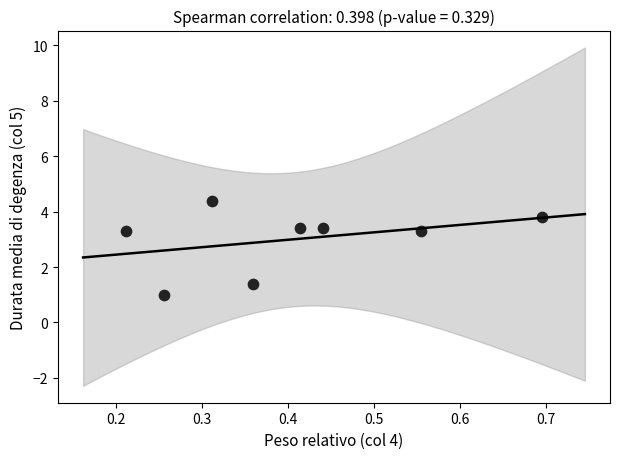

What is the average X value?

0.4